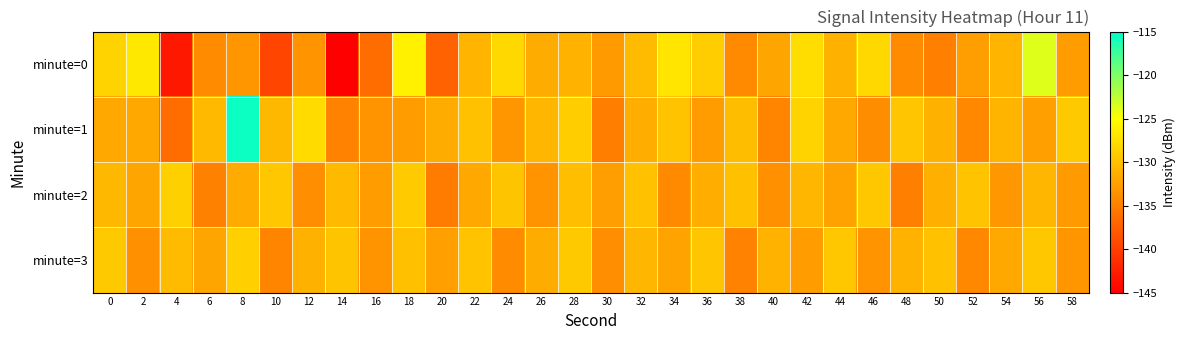

Reading right to left, list all the values displayed in this chart.

minute=0: 58=-132.7	56=-123.7	54=-130.7	52=-132.5	50=-135.0	48=-134.0	46=-128.1	44=-131.1	42=-127.6	40=-132.0	38=-134.2	36=-128.9	34=-127.1	32=-130.3	30=-132.9	28=-130.8	26=-131.5	24=-128.0	22=-130.8	20=-137.2	18=-126.1	16=-136.6	14=-145.4	12=-133.5	10=-139.6	8=-133.2	6=-134.1	4=-143.1	2=-126.7	0=-128.4
minute=1: 58=-129.2	56=-132.4	54=-130.8	52=-134.3	50=-131.1	48=-129.5	46=-133.9	44=-131.7	42=-128.4	40=-134.6	38=-130.2	36=-132.8	34=-129.7	32=-131.3	30=-135.1	28=-128.9	26=-130.6	24=-133.2	22=-129.8	20=-131.5	18=-132.7	16=-133.3	14=-134.8	12=-127.9	10=-130.6	8=-115.6	6=-130.4	4=-136.5	2=-131.7	0=-131.7
minute=2: 58=-132.9	56=-130.6	54=-133.1	52=-129.7	50=-131.2	48=-135.0	46=-129.4	44=-132.3	42=-130.7	40=-133.6	38=-129.9	36=-131.4	34=-134.2	32=-129.8	30=-132.5	28=-130.1	26=-133.4	24=-129.6	22=-131.8	20=-135.2	18=-129.1	16=-132.7	14=-130.4	12=-133.8	10=-129.3	8=-131.6	6=-134.9	4=-128.7	2=-132.1	0=-130.5
minute=3: 58=-133.2	56=-129.4	54=-131.7	52=-134.3	50=-129.8	48=-131.0	46=-133.5	44=-129.3	42=-132.6	40=-130.9	38=-134.8	36=-129.5	34=-132.2	32=-130.6	30=-133.8	28=-129.2	26=-131.5	24=-134.1	22=-129.7	20=-132.4	18=-130.0	16=-133.3	14=-129.6	12=-131.1	10=-134.5	8=-128.8	6=-132.1	4=-130.3	2=-133.7	0=-129.2